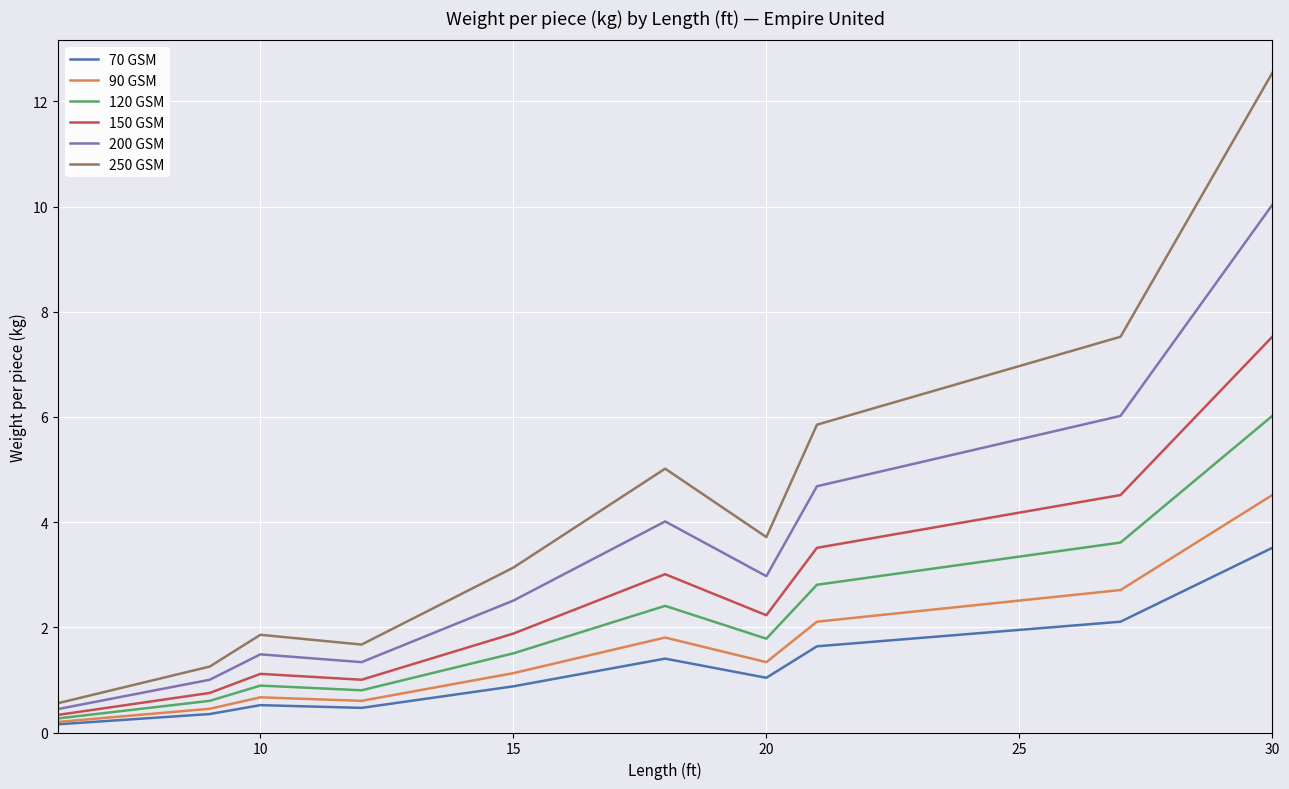

At how many categories does at least one series exceed 0?

11